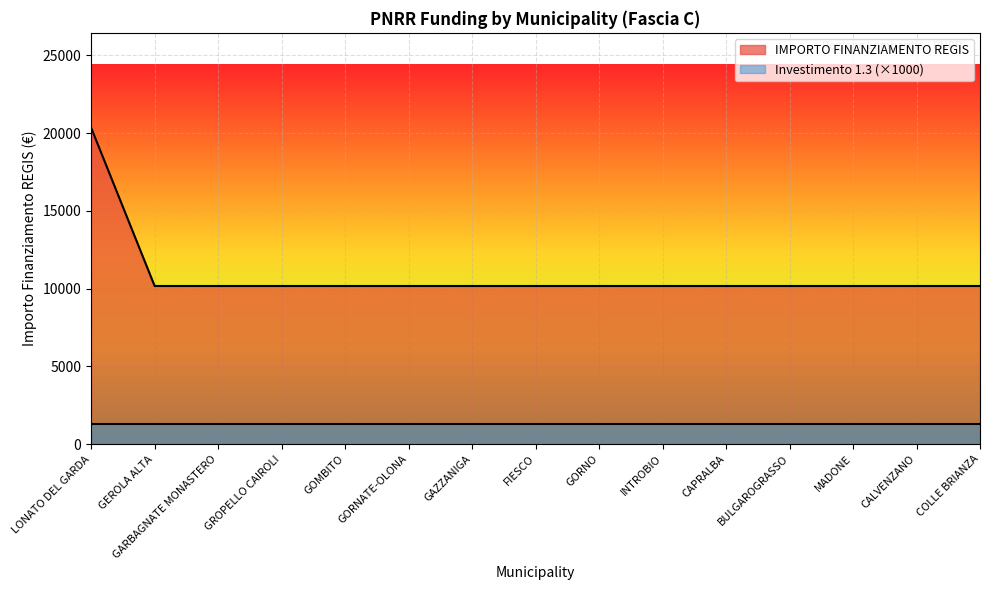

The chart shows a value of 4510 at GEROLA ALTA. True or false?

False